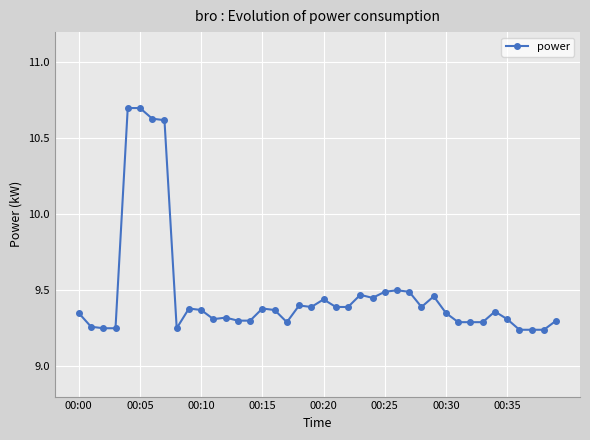

How many values are between 9 and 10?

36